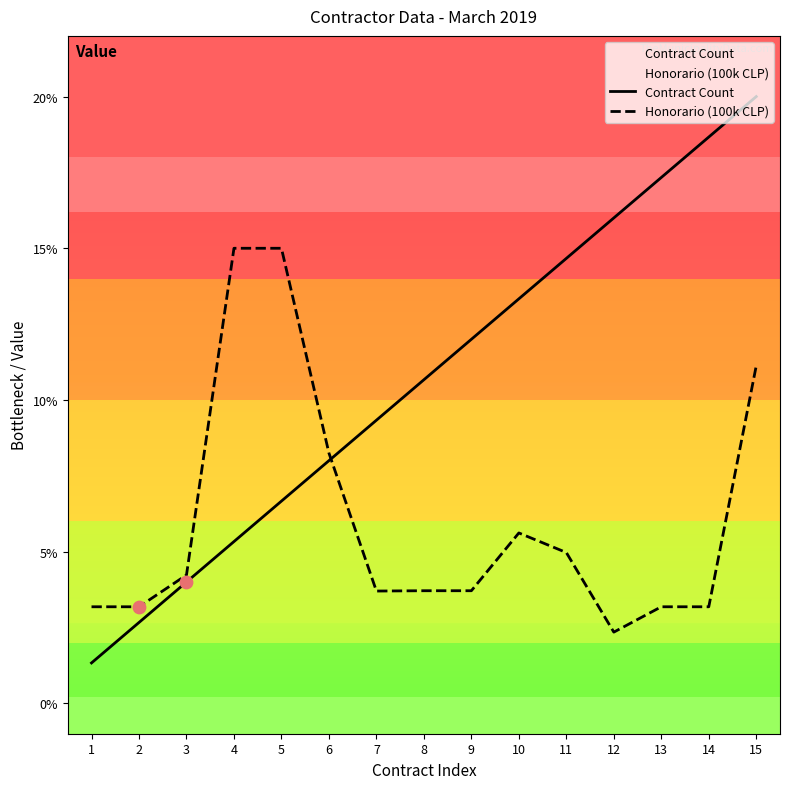

At which category is the sum across all series the highest?

15